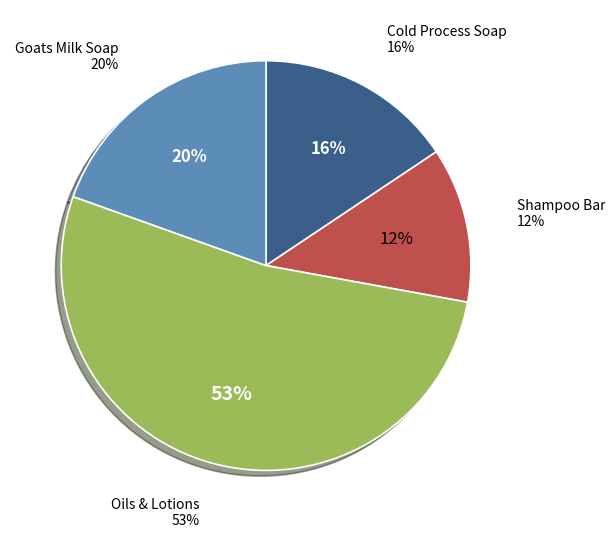

What is the ratio of the value at Goats Milk Soap to the value at Oils & Lotions?

0.4